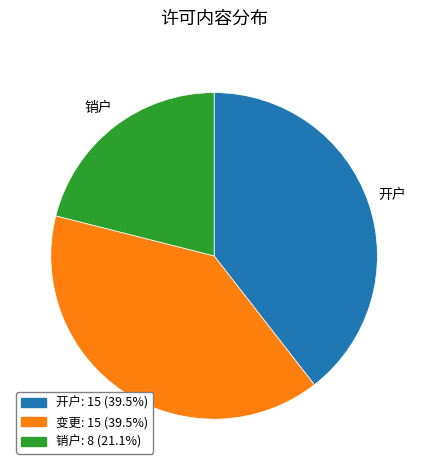

What is the ratio of the value at 开户 to the value at 销户?

1.9